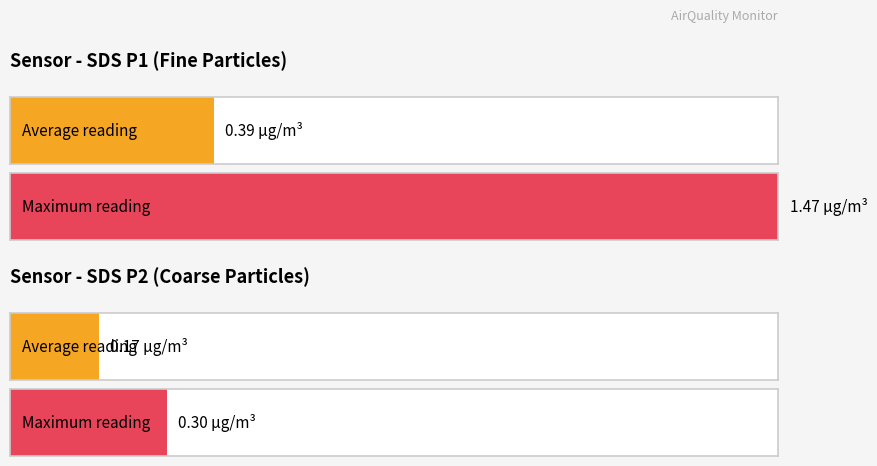

Is the value of SDS_P1 at 00:11 greater than the value of SDS_P2 at 03:13?

Yes